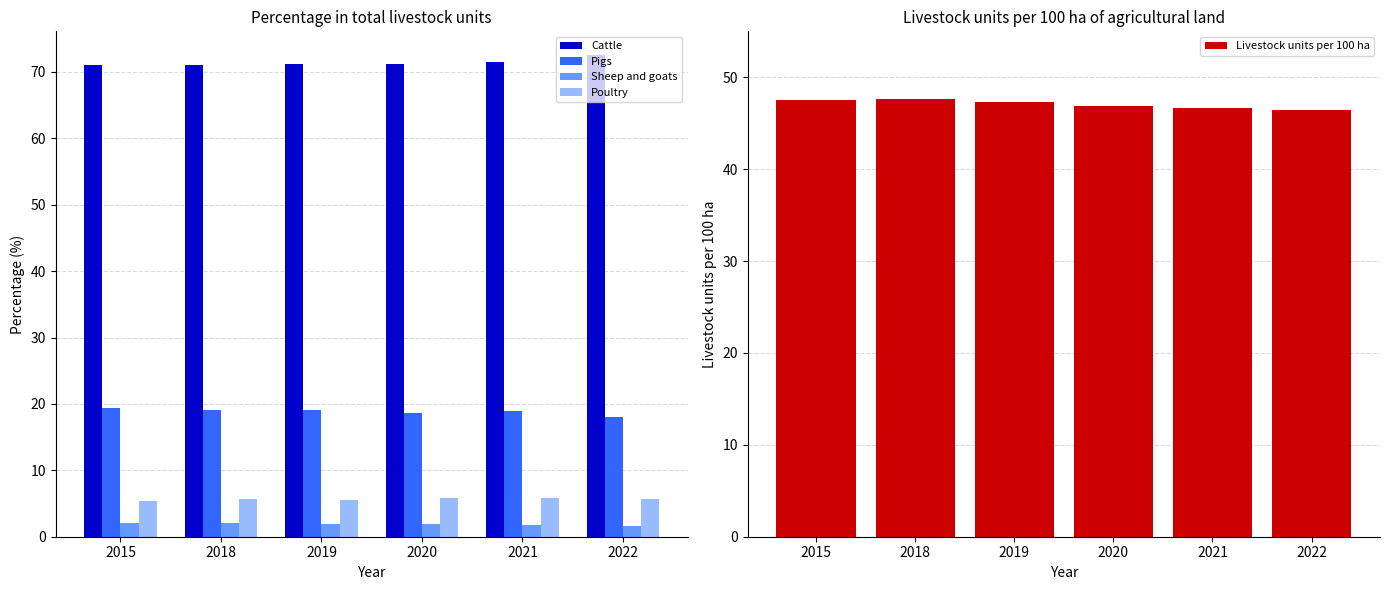

How many groups of bars are there?

6